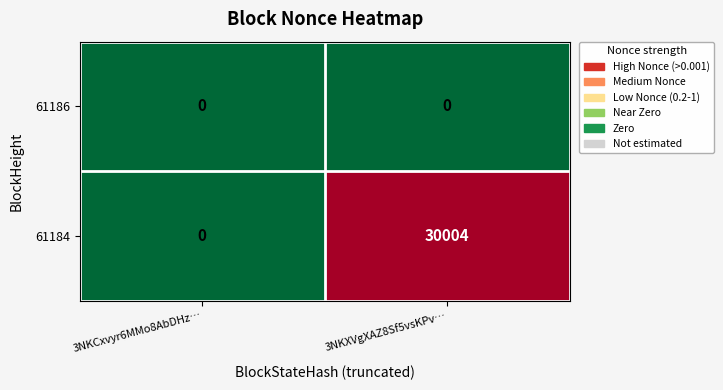

Is it true that 61186 equals 0 at 3NKCxvyr6MMo8AbDHz…?

True